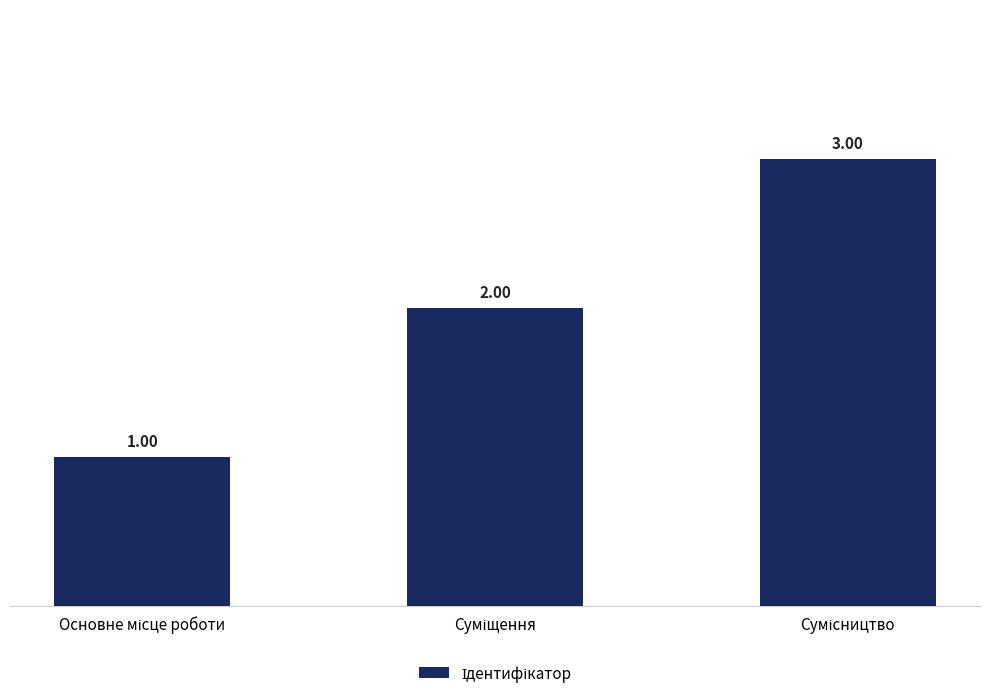

What is the sum of all values?

6